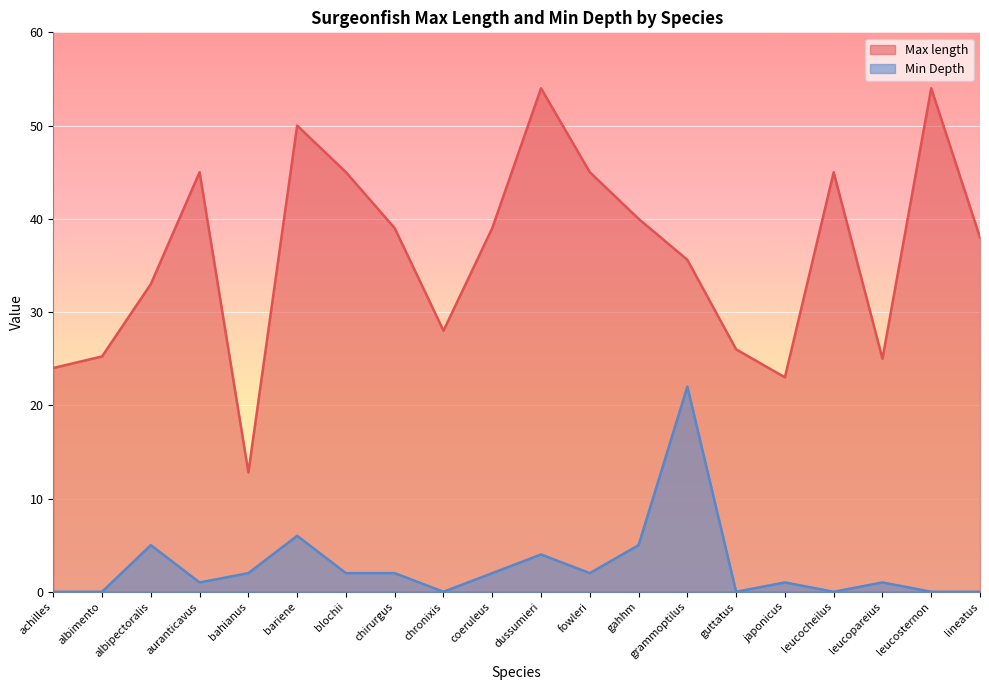

Rank the series by their average value, from lowest to highest.

Min Depth, Max length